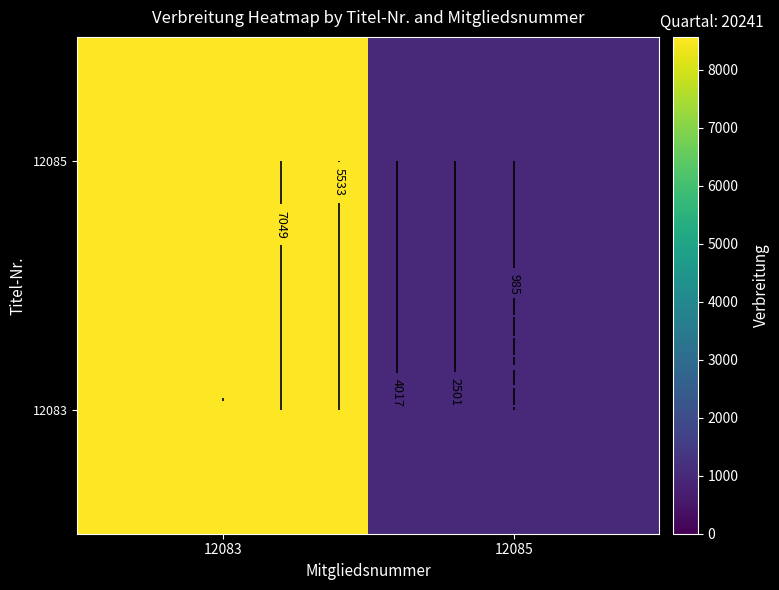

How many data points in 12083 are less than 8565?

1